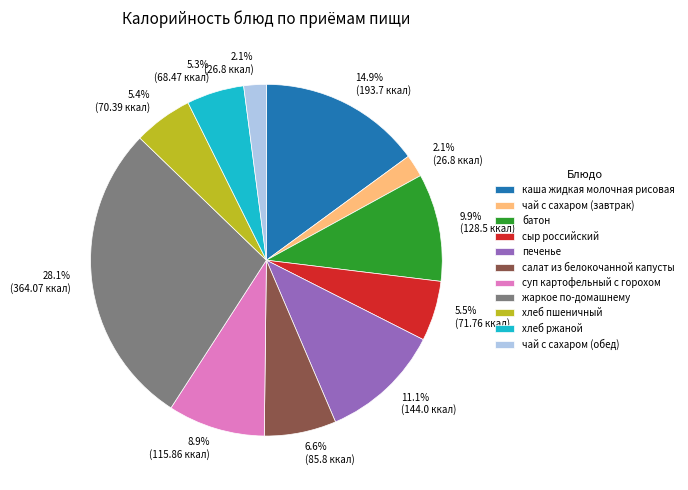

To the nearest percent, what is the difference between the печенье and хлеб ржаной slice percentages?

6%